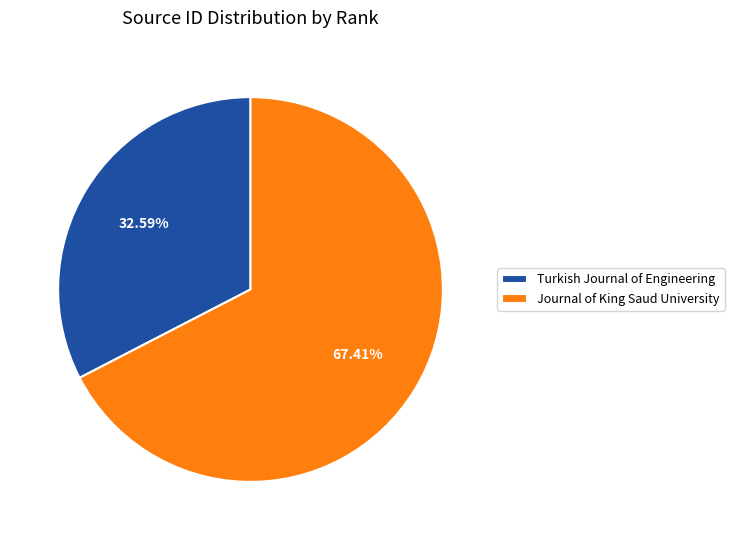

To the nearest percent, what is the difference between the largest and smallest slice percentages?

35%